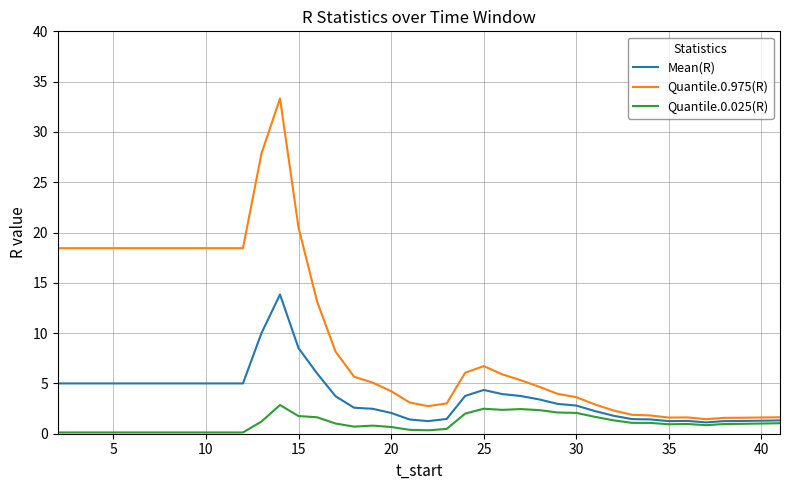

List the series in order of their peak value, lowest first.

Quantile.0.025(R), Mean(R), Quantile.0.975(R)